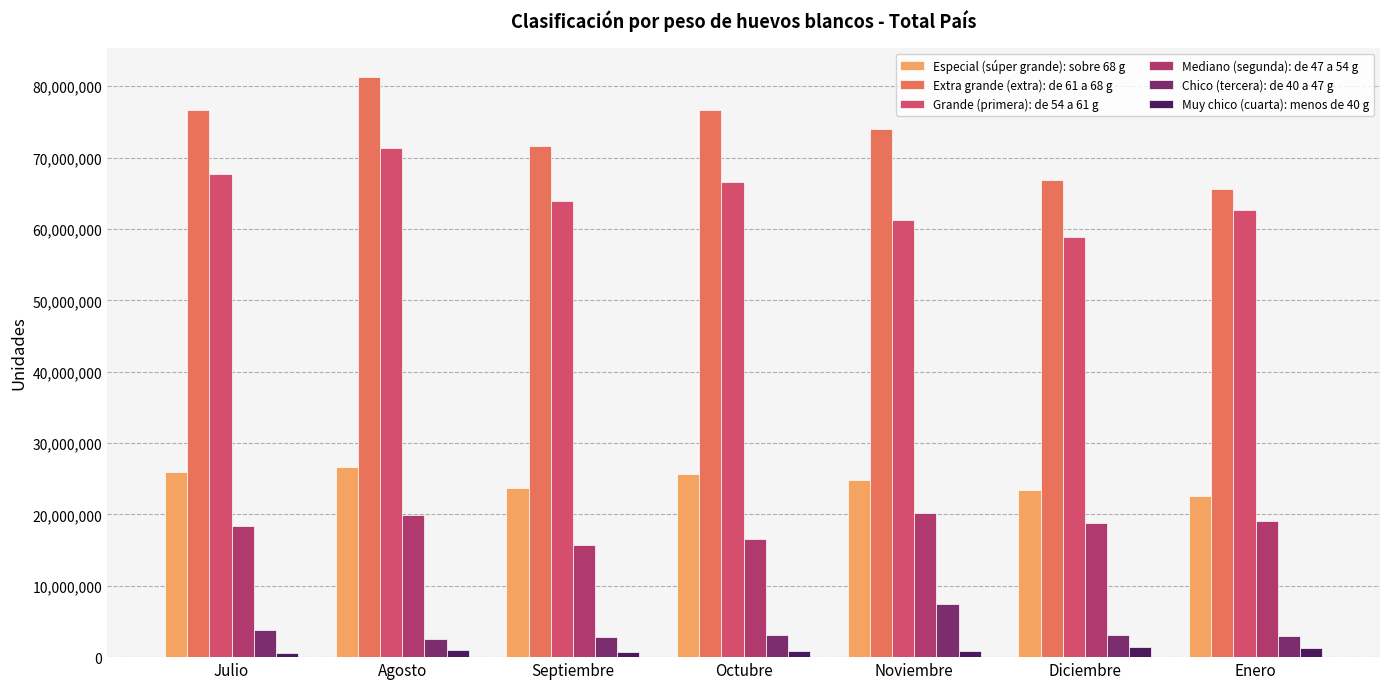

Rank the series by their maximum value, from highest to lowest.

Extra grande (extra): de 61 a 68 g, Grande (primera): de 54 a 61 g, Especial (súper grande): sobre 68 g, Mediano (segunda): de 47 a 54 g, Chico (tercera): de 40 a 47 g, Muy chico (cuarta): menos de 40 g